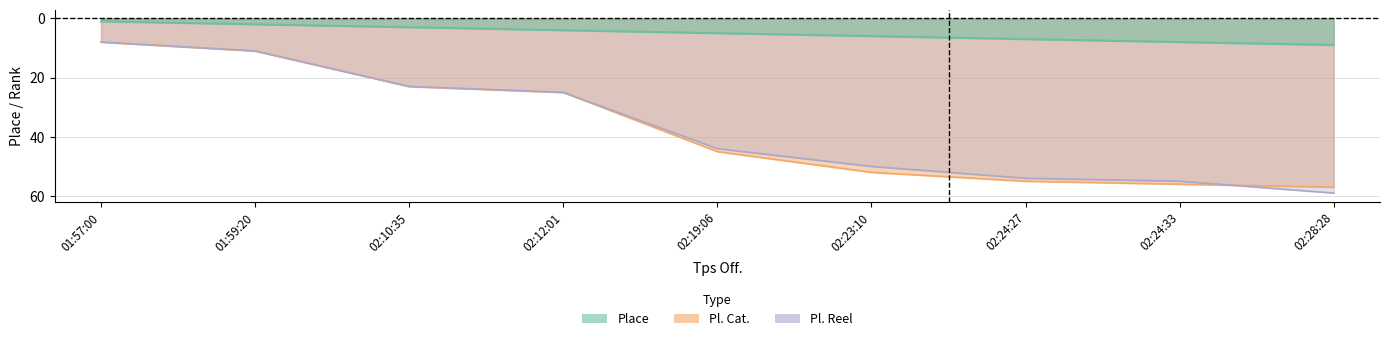

What is the total value across all series at 02:12:01?

54